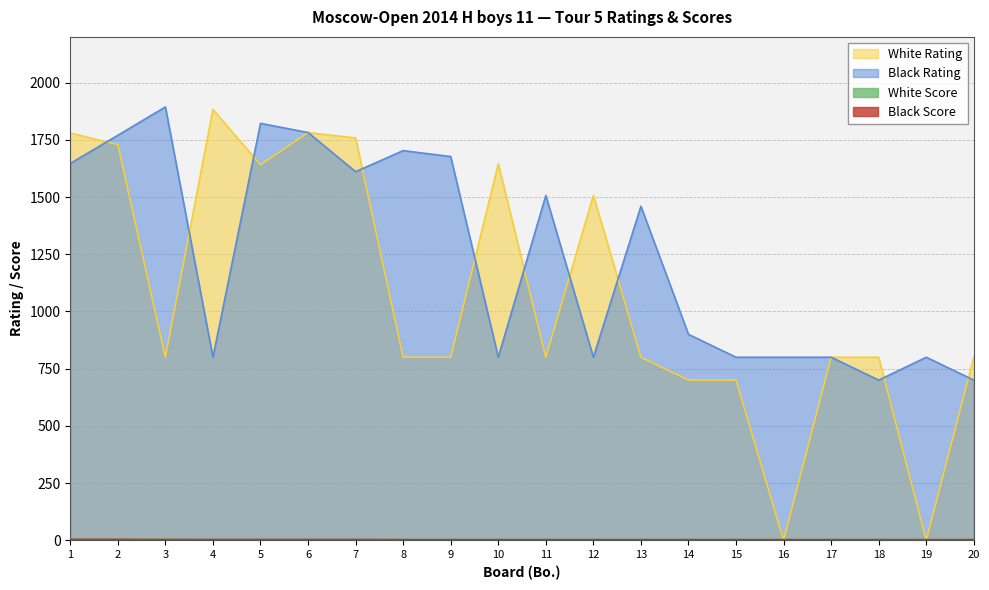

The White Rating series shows 2928.6 at 1. True or false?

False